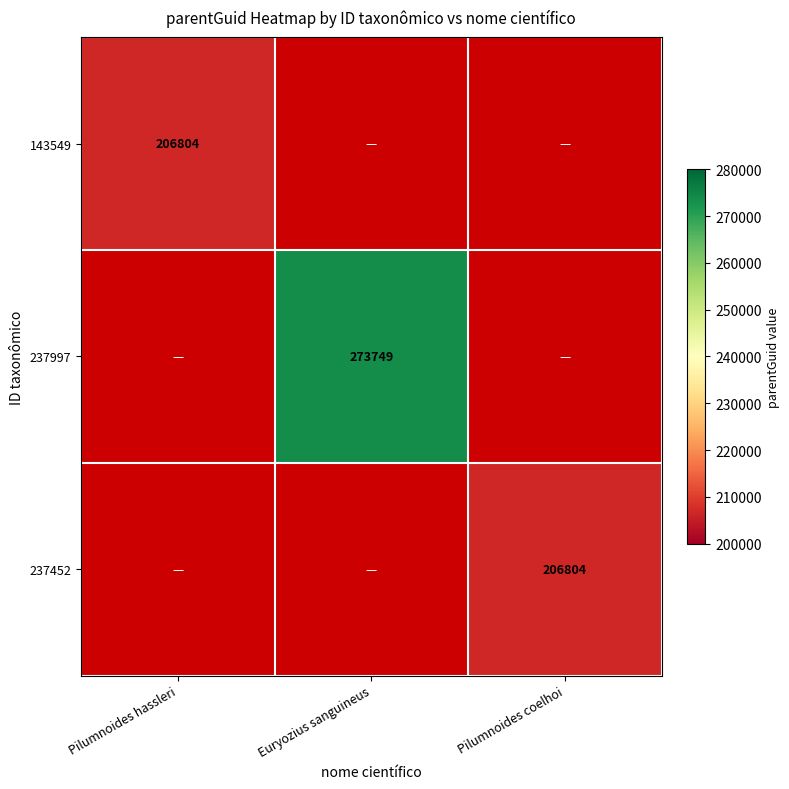

Is it true that 237452 equals 206804 at Pilumnoides coelhoi?

True